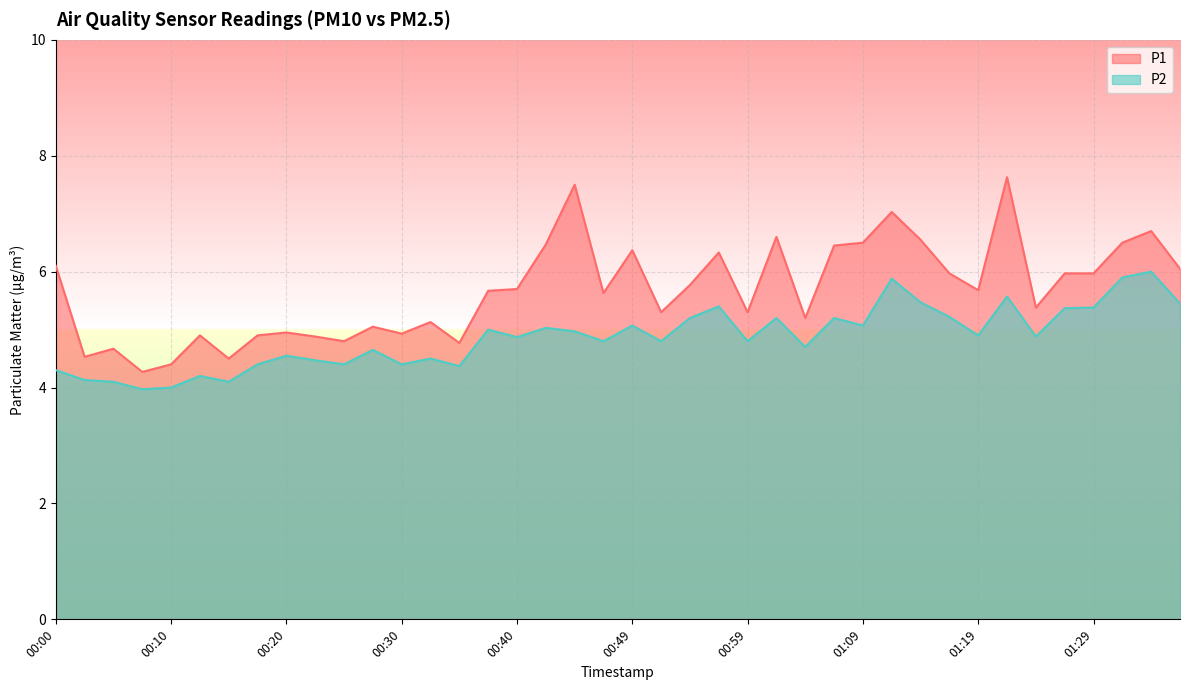

Which series has the largest range (max minus min)?

P1